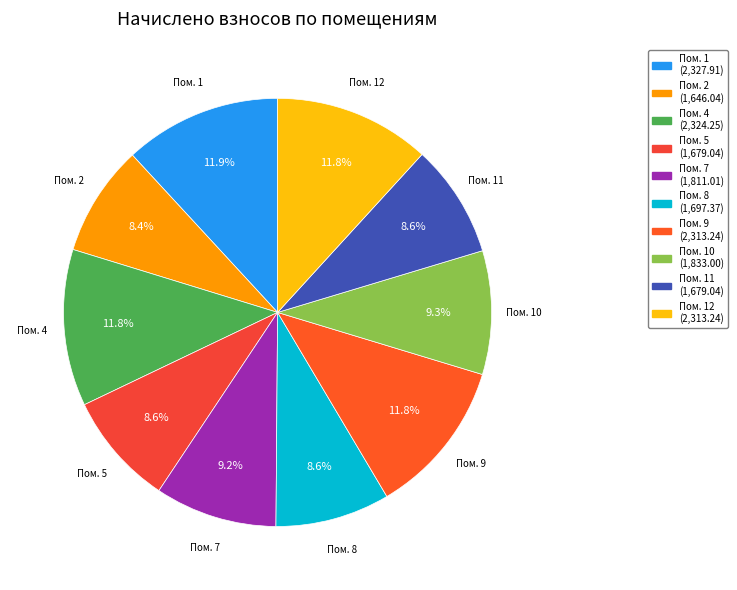

Count the number of slices in the pie.

10